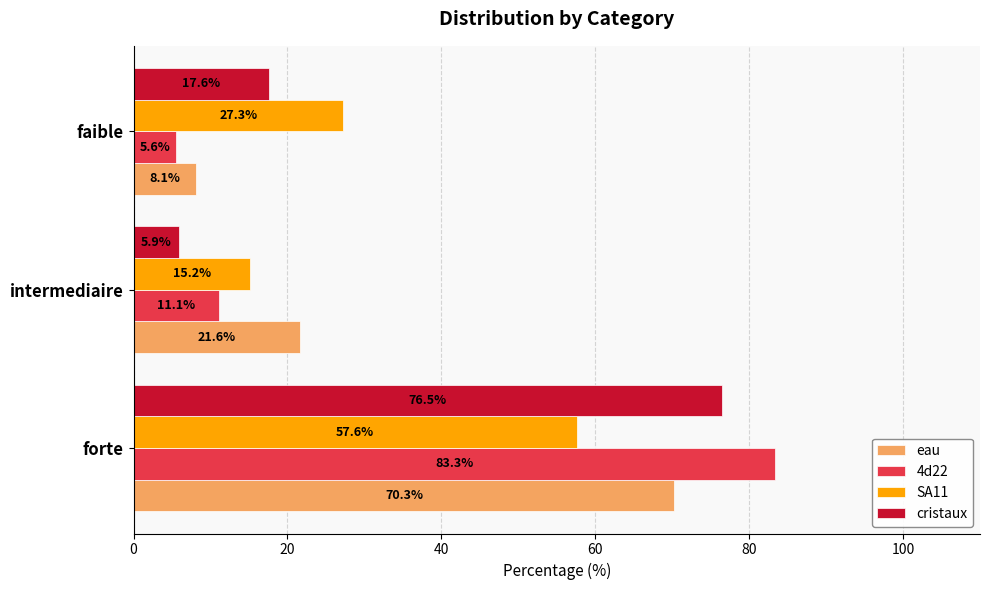

What is the approximate value of SA11 at faible?

27.3